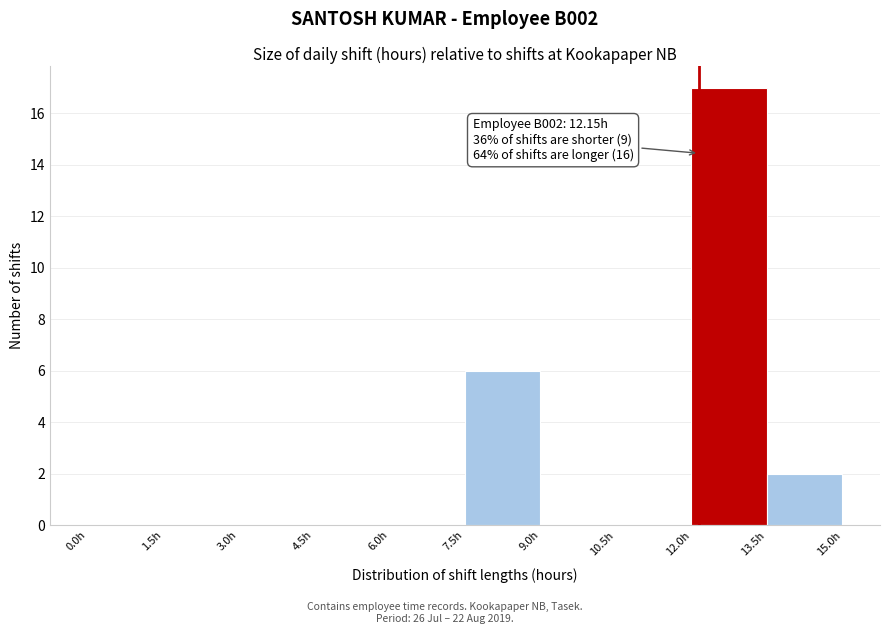

Over which range of the x-axis is the bar tallest?

12.0 to 13.5